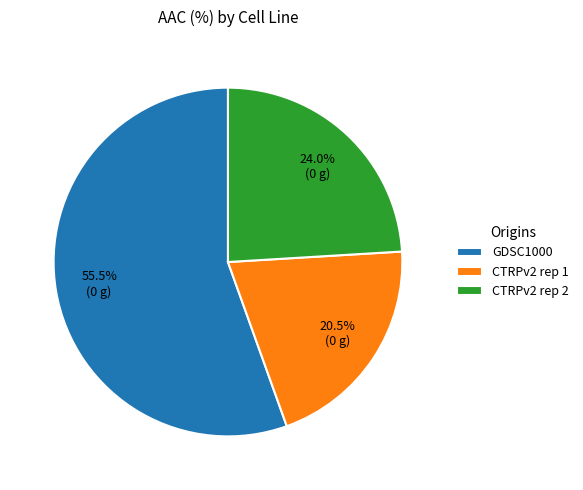

Which slice represents more than half of the pie?

GDSC1000